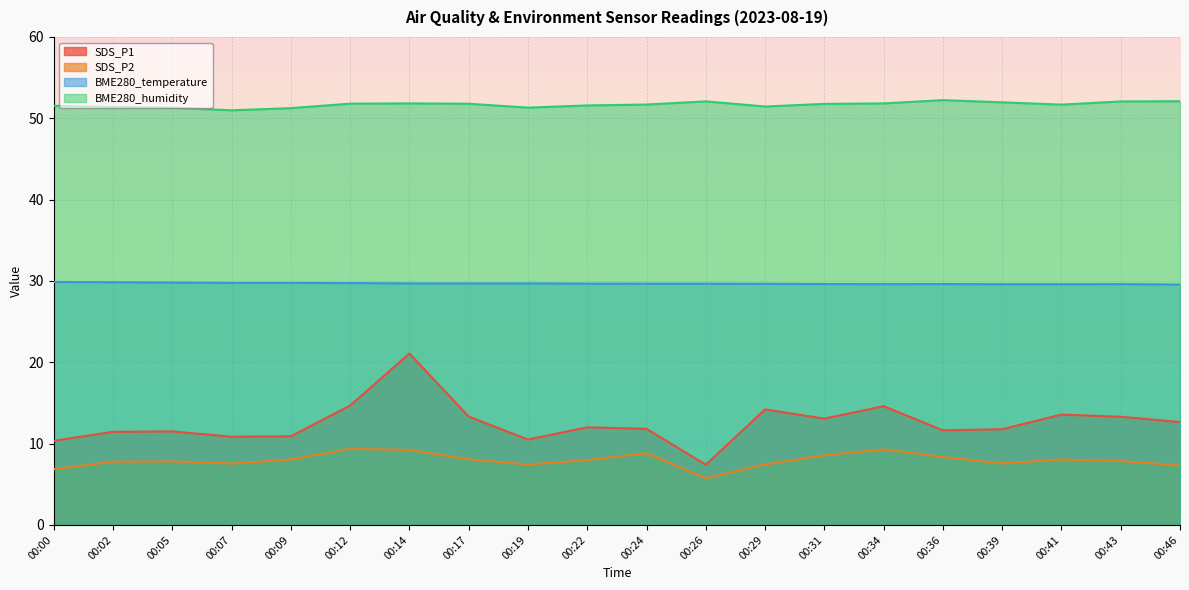

At which category does BME280_humidity reach its first local peak?

00:14